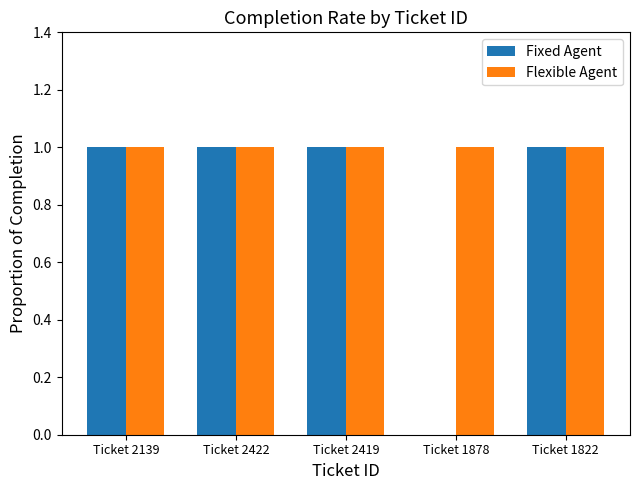

How many series are shown in this chart?

2